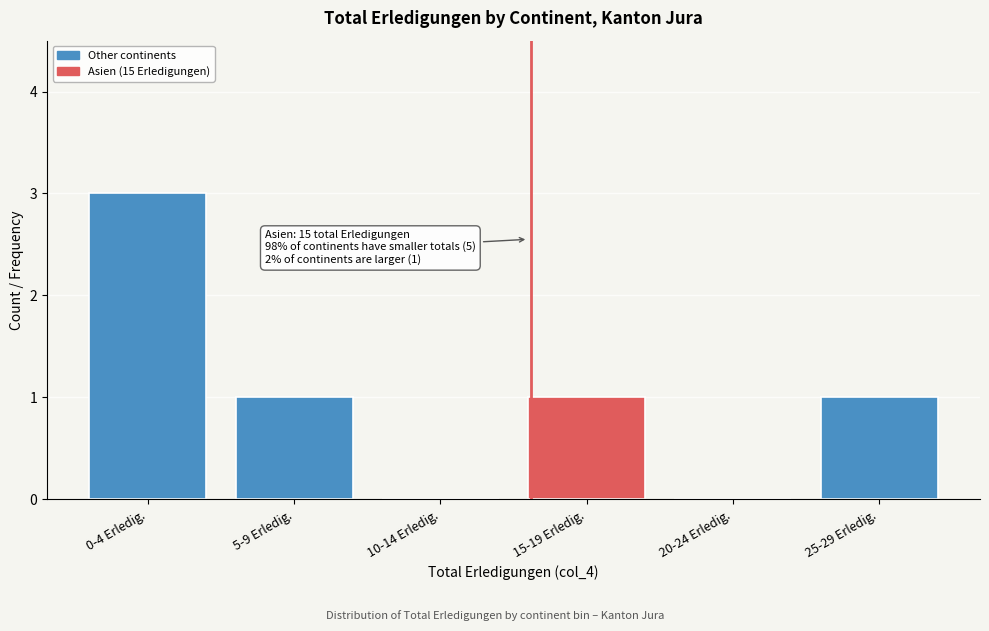

Reading left to right, extract all data points from this chart.

0-4 Erledig.=3	5-9 Erledig.=1	10-14 Erledig.=0	15-19 Erledig.=1	20-24 Erledig.=0	25-29 Erledig.=1